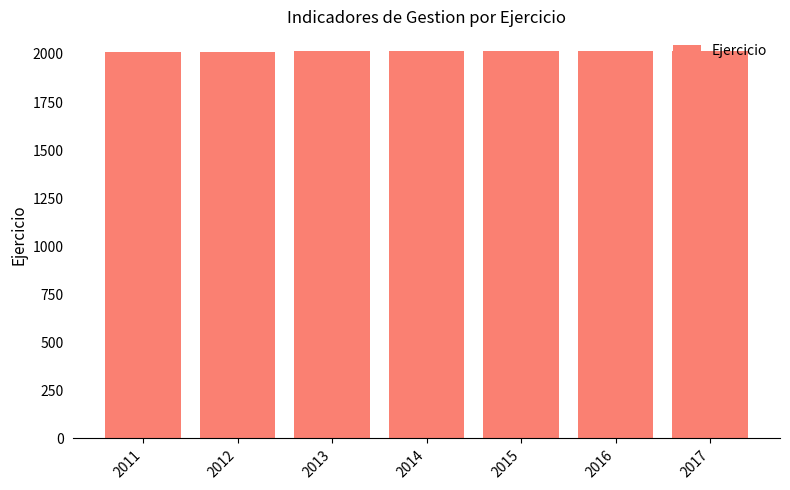

The value at 2011 is 3341. True or false?

False